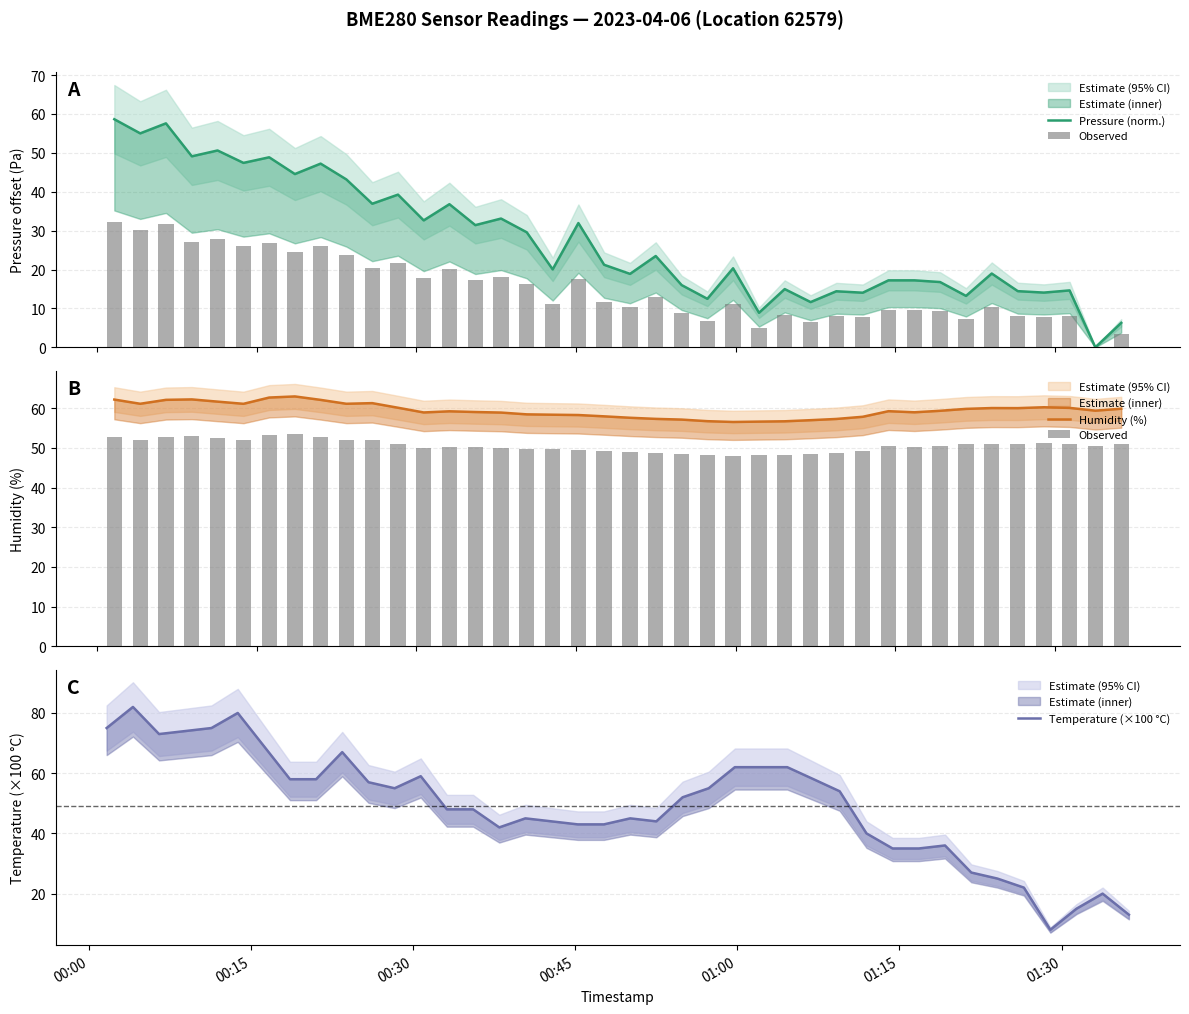

What is the maximum value shown in the chart?

82.0